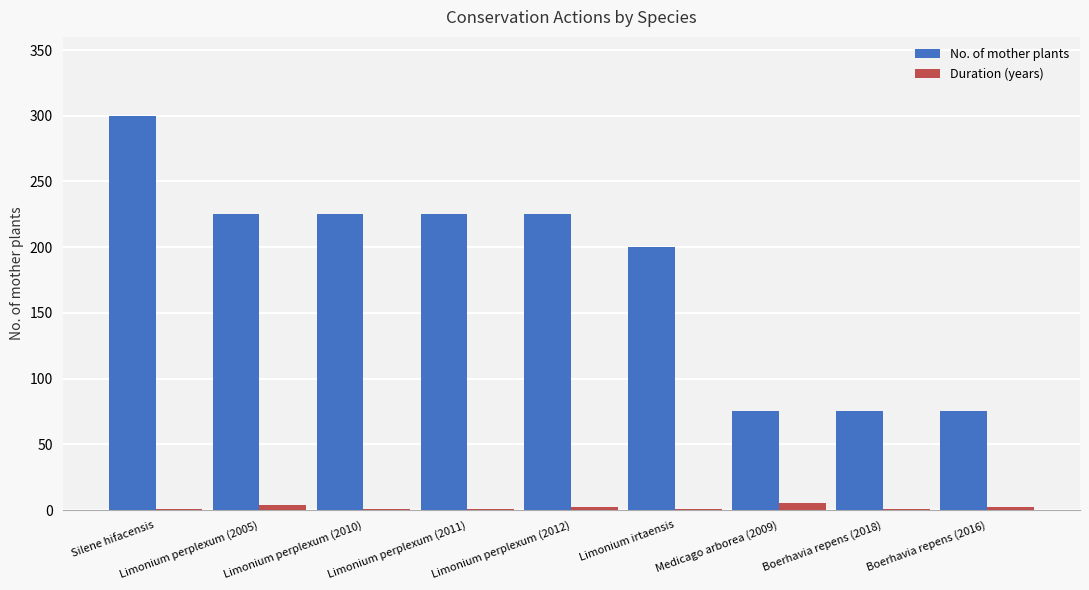

What is the sum of all No. of mother plants values?

1625